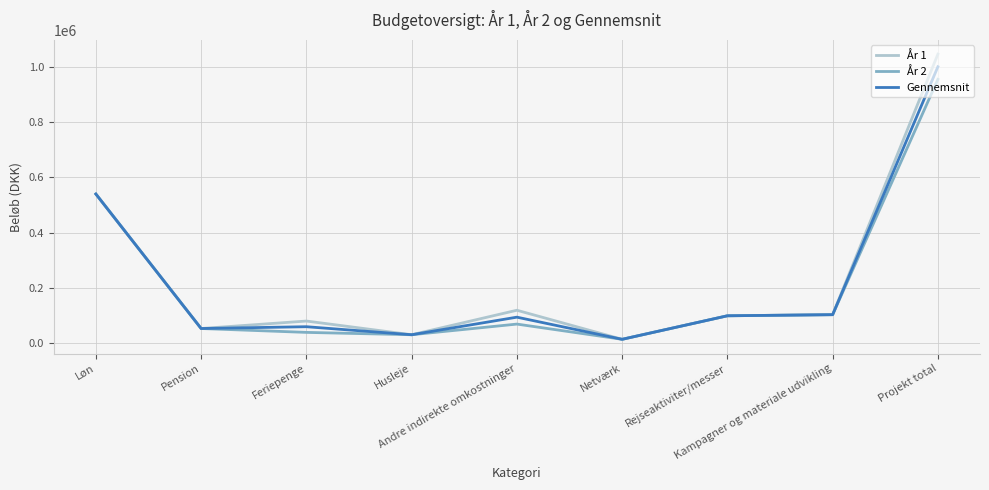

At how many categories does at least one series exceed 285250?

2